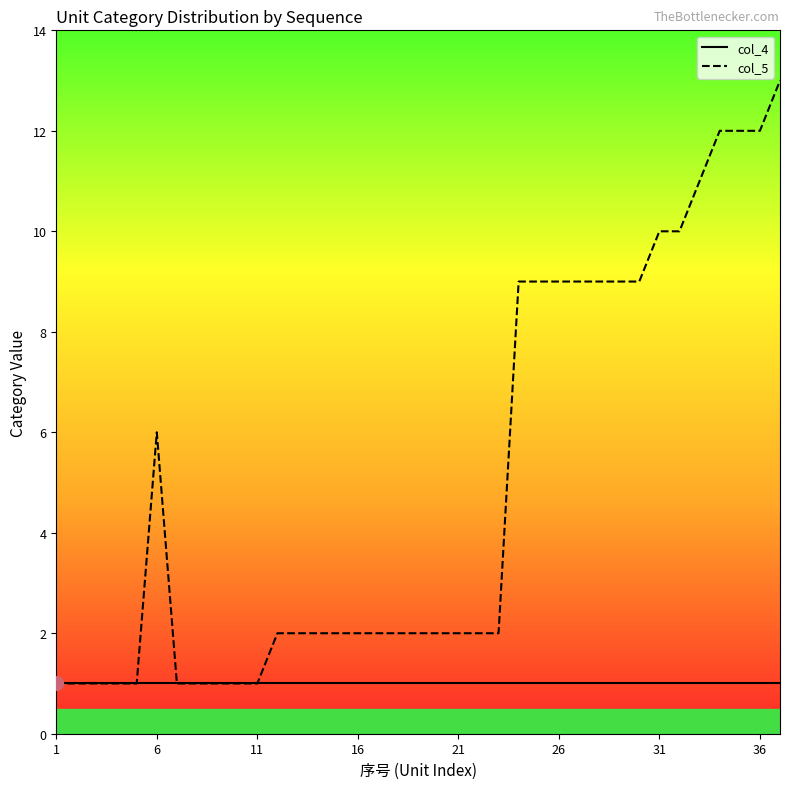

Does the chart have visible grid lines?

No